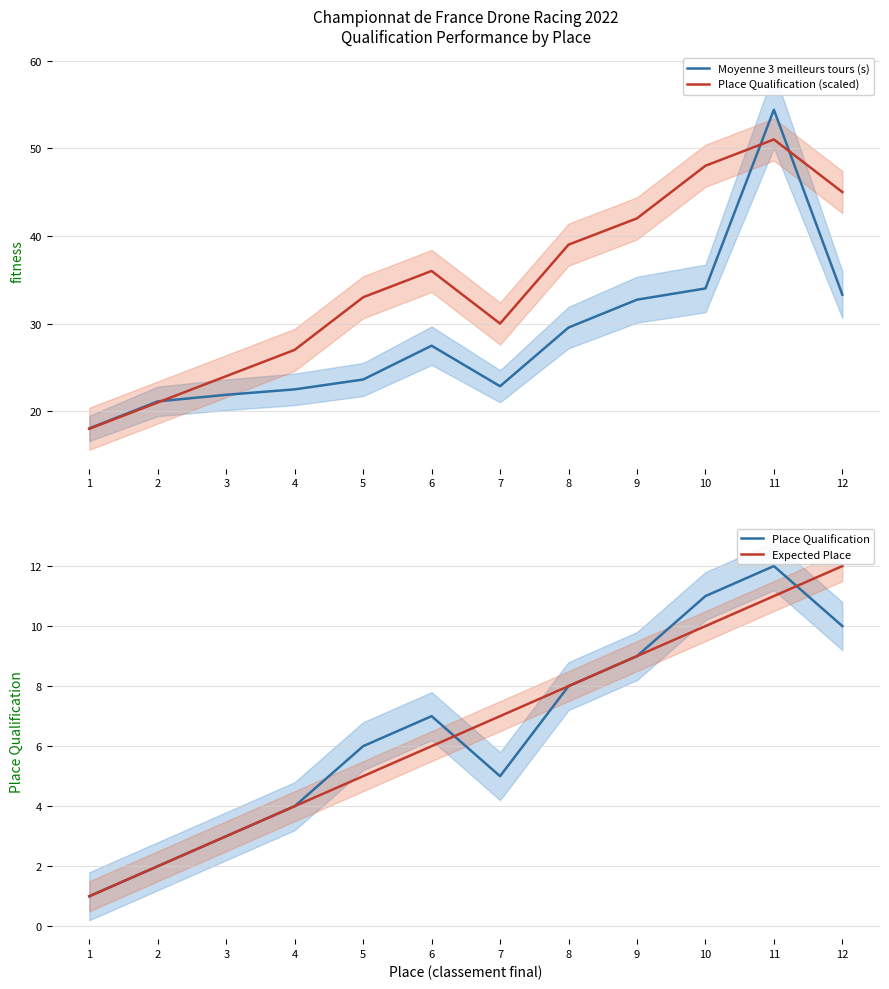

Reading right to left, list all the values displayed in this chart.

Moyenne 3 meilleurs tours (s): 12=33.3	11=54.4	10=34.0	9=32.7	8=29.5	7=22.9	6=27.5	5=23.6	4=22.5	3=21.9	2=21.1	1=18.0
Place Qualification (scaled): 12=45.0	11=51.0	10=48.0	9=42.0	8=39.0	7=30.0	6=36.0	5=33.0	4=27.0	3=24.0	2=21.0	1=18.0
Place Qualification: 12=10.0	11=12.0	10=11.0	9=9.0	8=8.0	7=5.0	6=7.0	5=6.0	4=4.0	3=3.0	2=2.0	1=1.0
Expected Place: 12=12.0	11=11.0	10=10.0	9=9.0	8=8.0	7=7.0	6=6.0	5=5.0	4=4.0	3=3.0	2=2.0	1=1.0